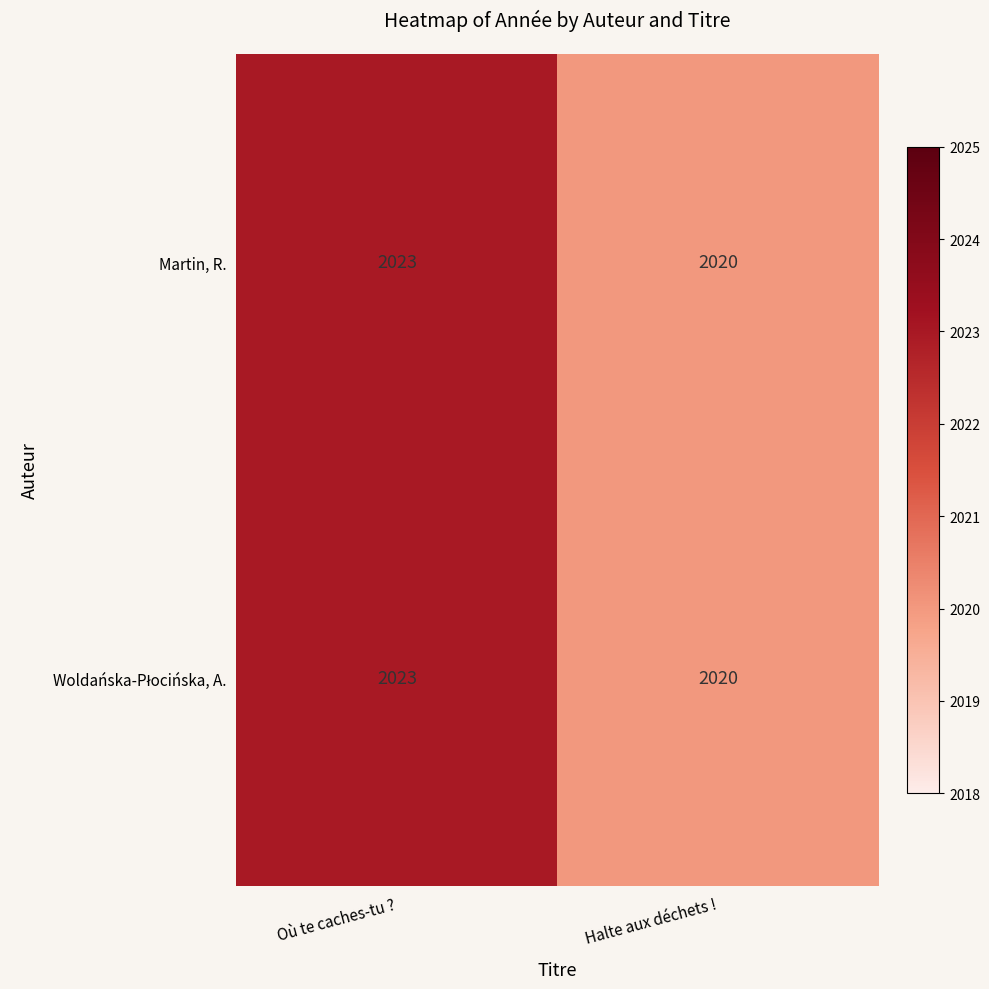

True or false: Martin, R. has a value of 2023 at Où te caches-tu ?.

True